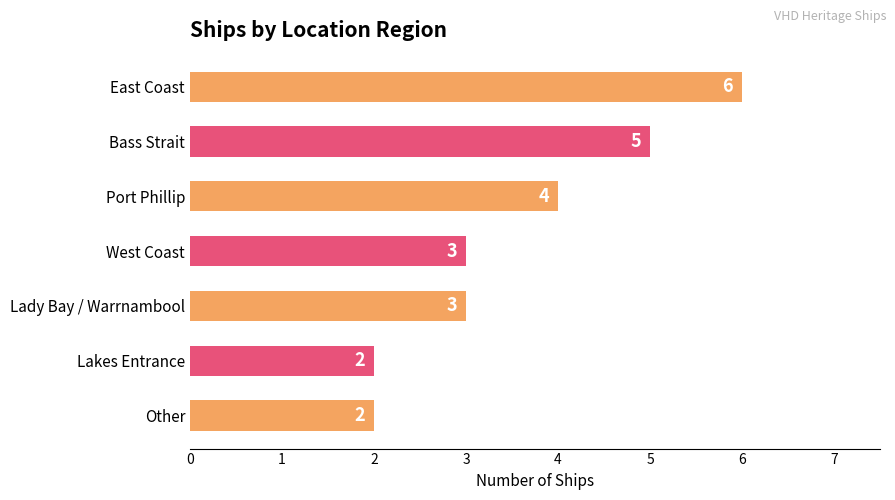

How many data points does each series have?

7